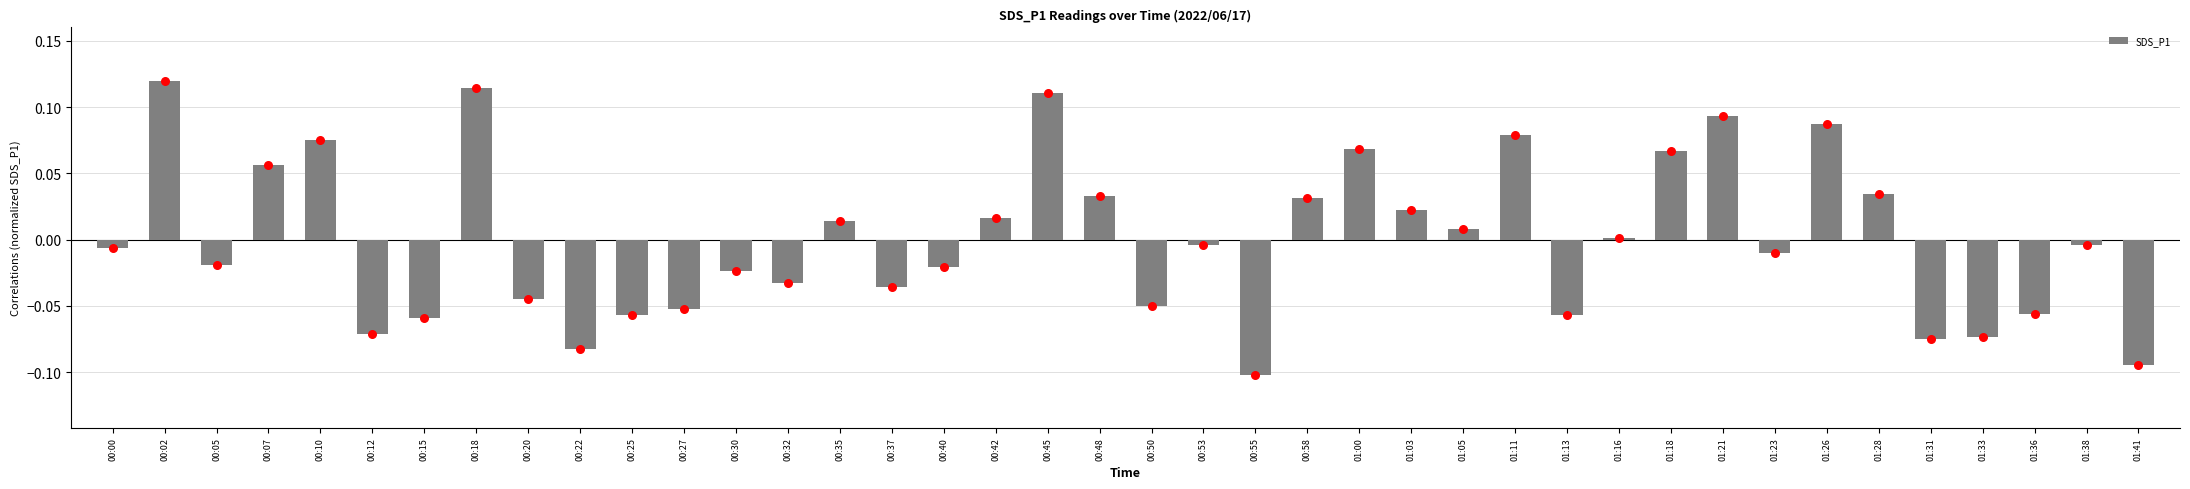

Which has a higher value, 00:20 or 01:41?

00:20